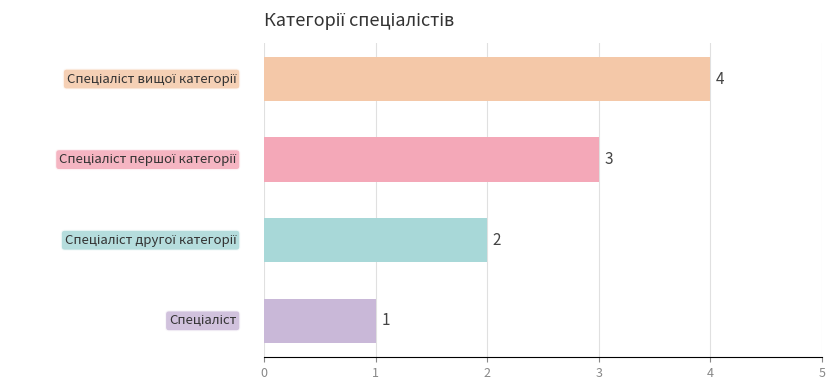

What is the sum of all values?

10